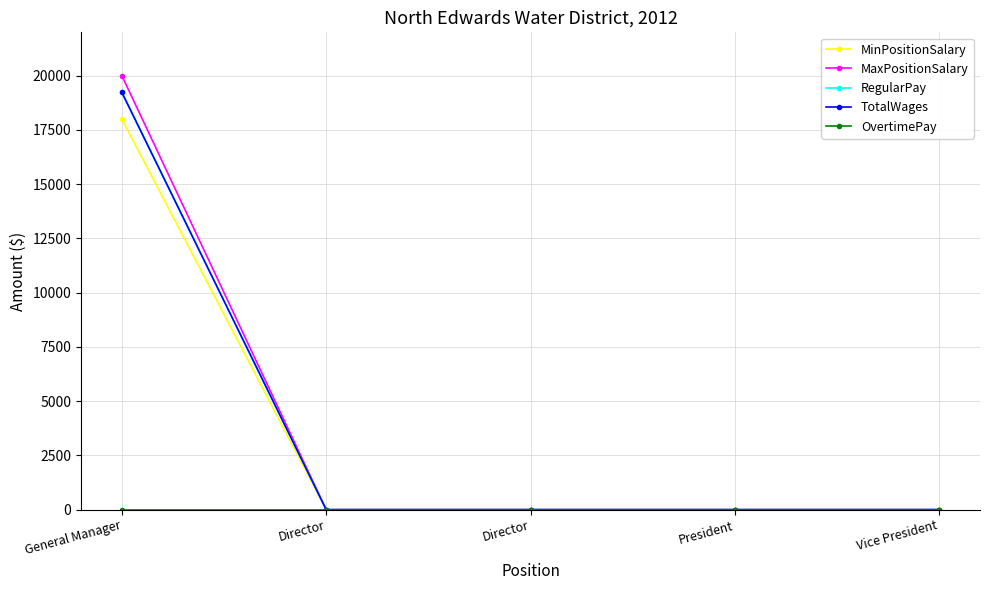

Which series changed the most between Director and Vice President?

MinPositionSalary